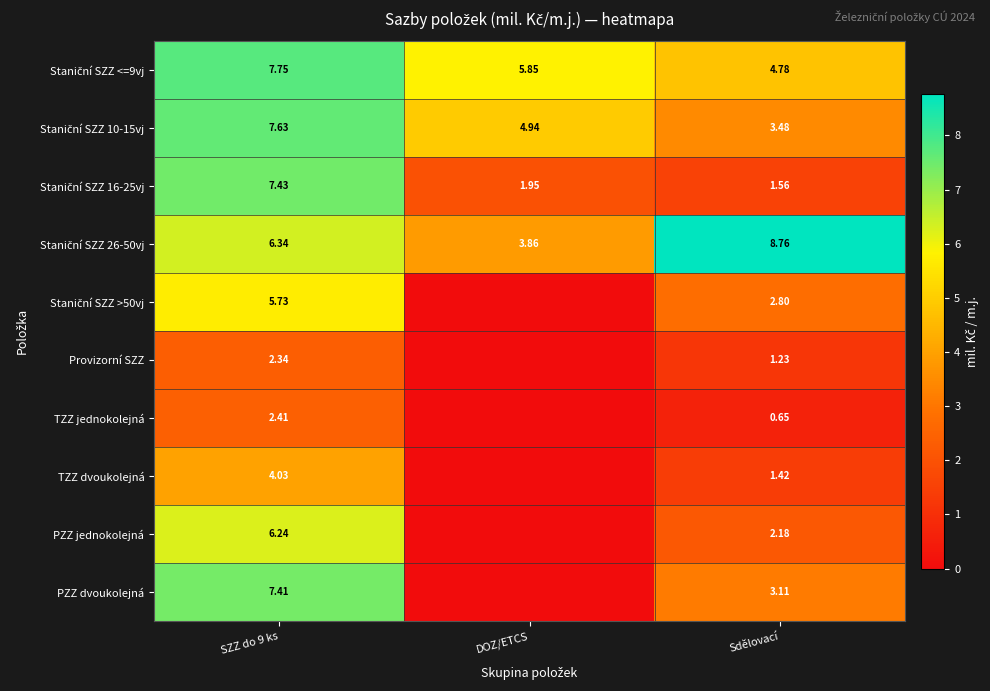

Where does the Staniční SZZ 10-15vj series first go above 4?

SZZ do 9 ks